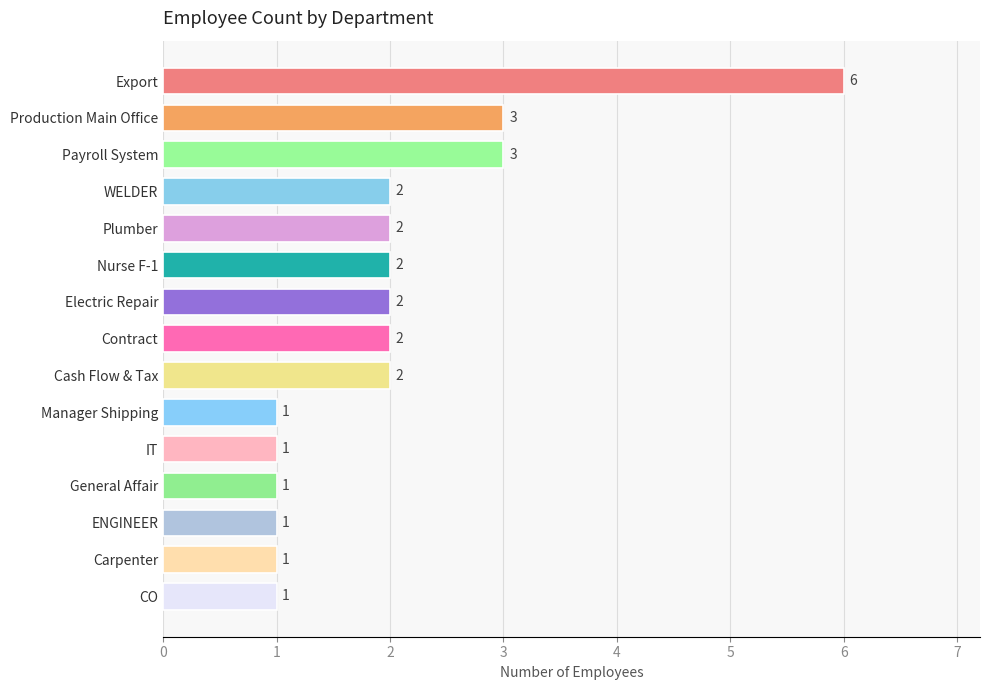

What is the label of the 1st bar from the top?

Export